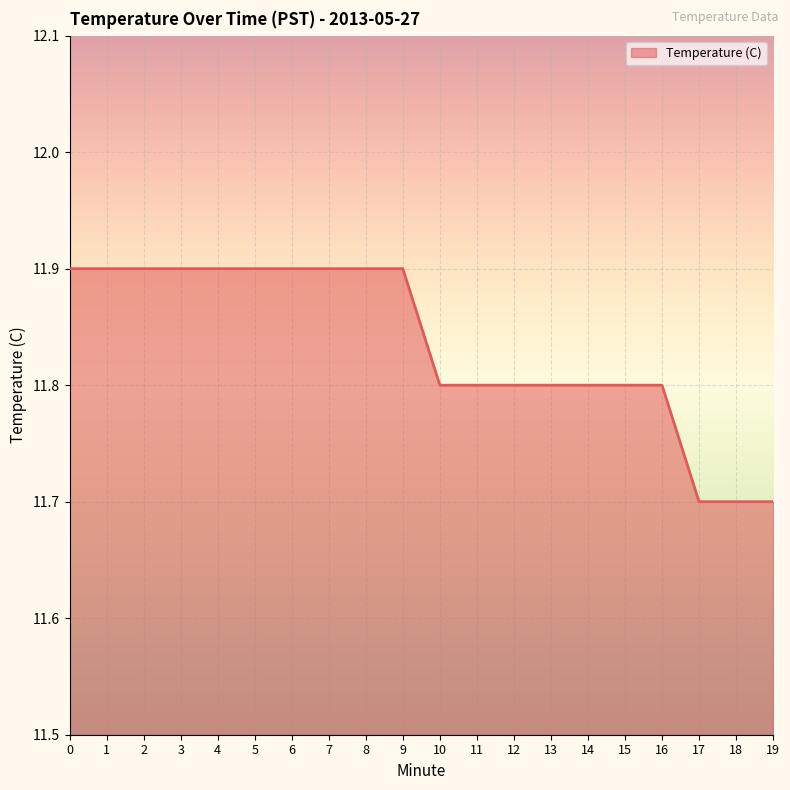

What is the ratio of the value at 19 to the value at 16?

1.0